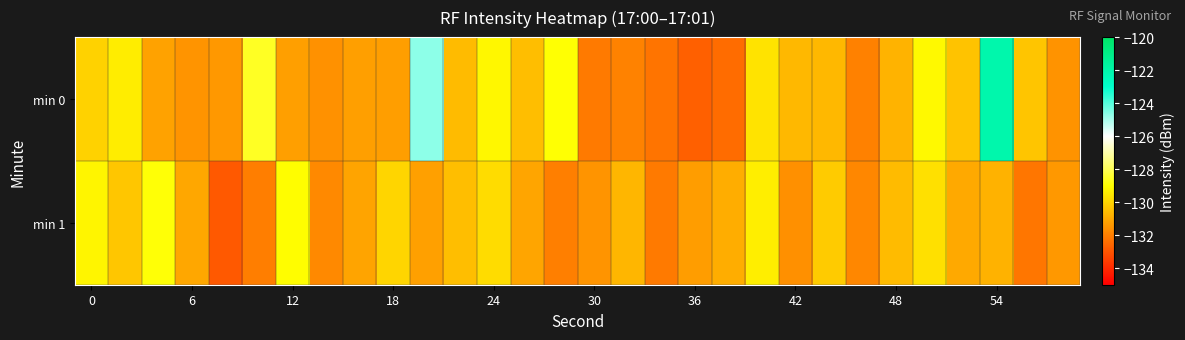

At which category is the sum across all series the highest?

54